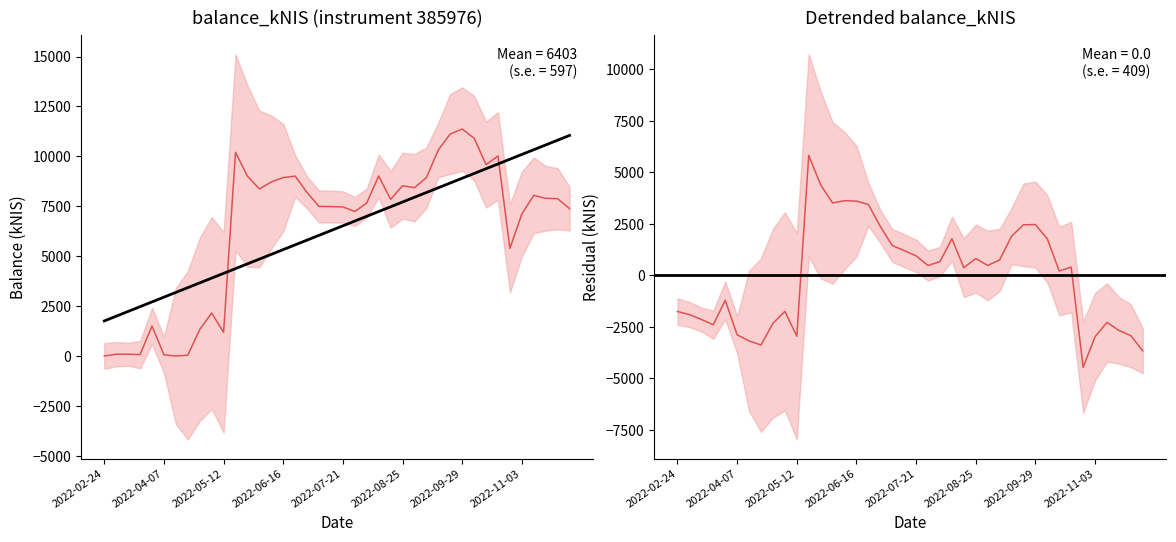

What position from the right is 2022-11-24?

2